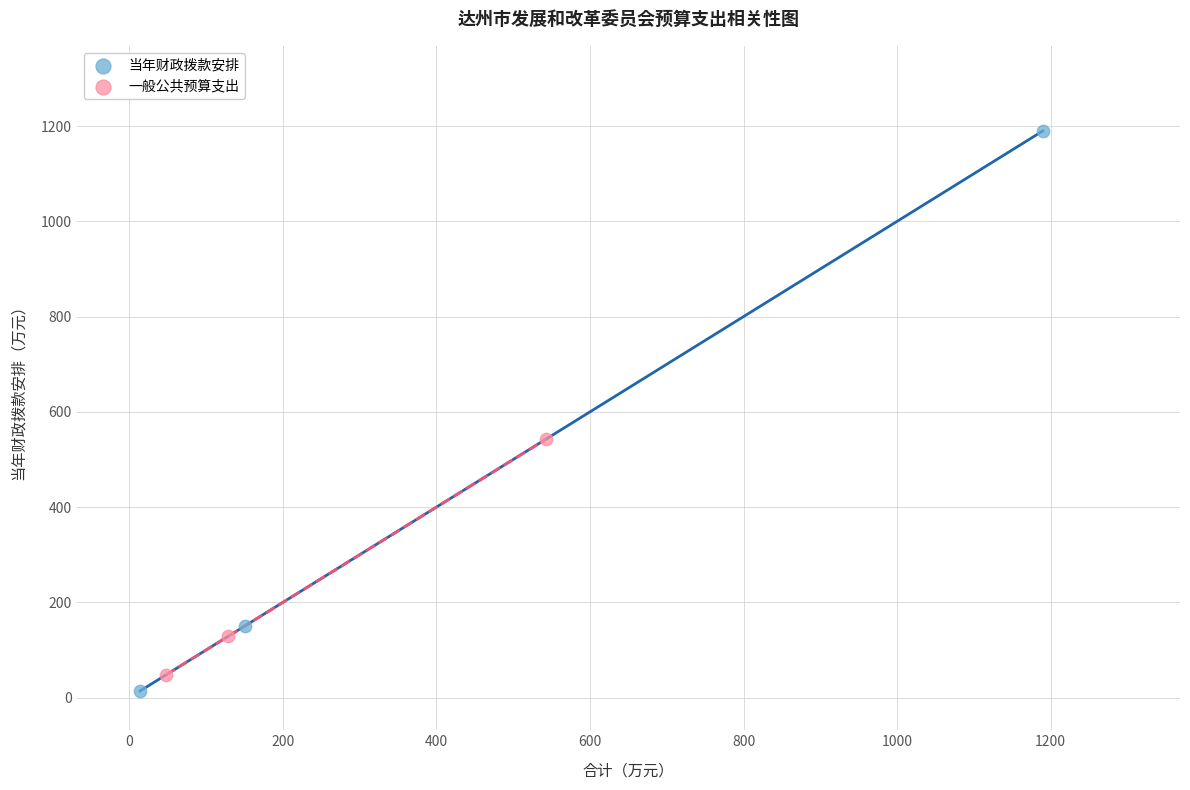

Which series reaches the maximum Y coordinate?

当年财政拨款安排